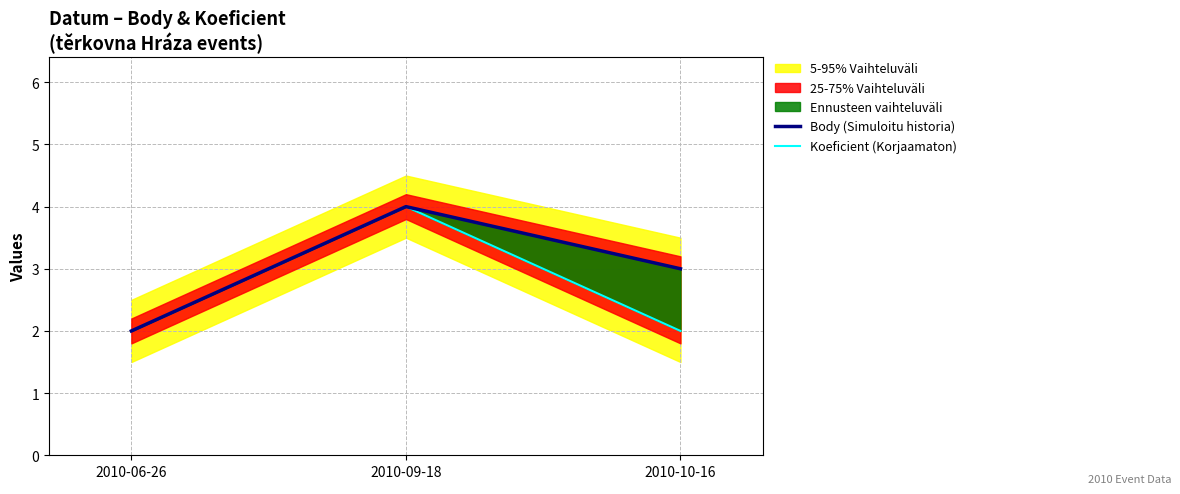

Which series has the widest spread of values?

Body (Simuloitu historia)